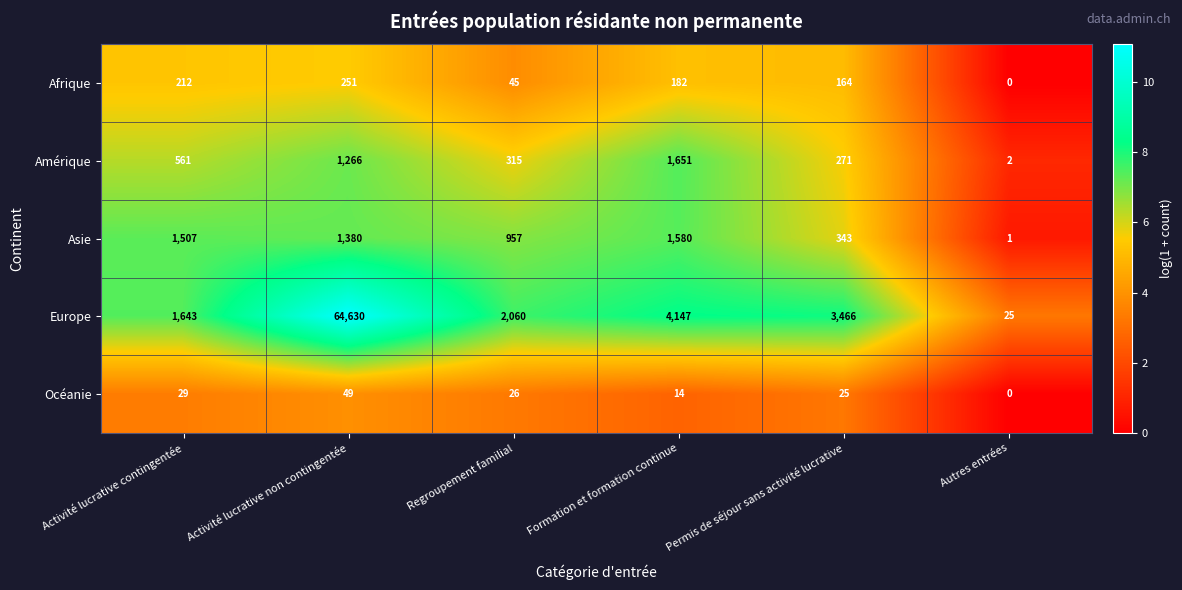

What is the total value across all series at Activité lucrative contingentée?

3952